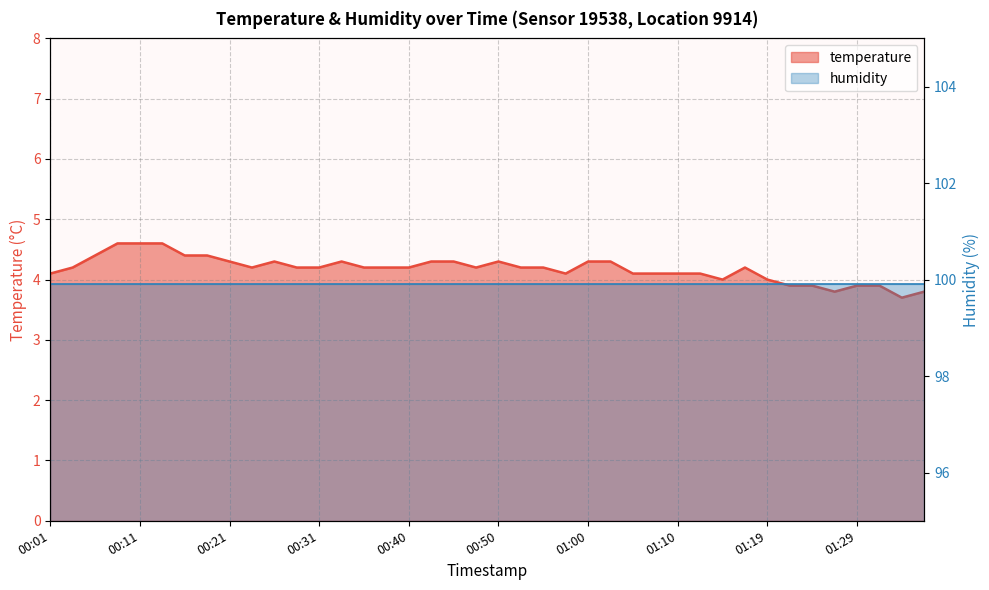

What is the average value?

4.2